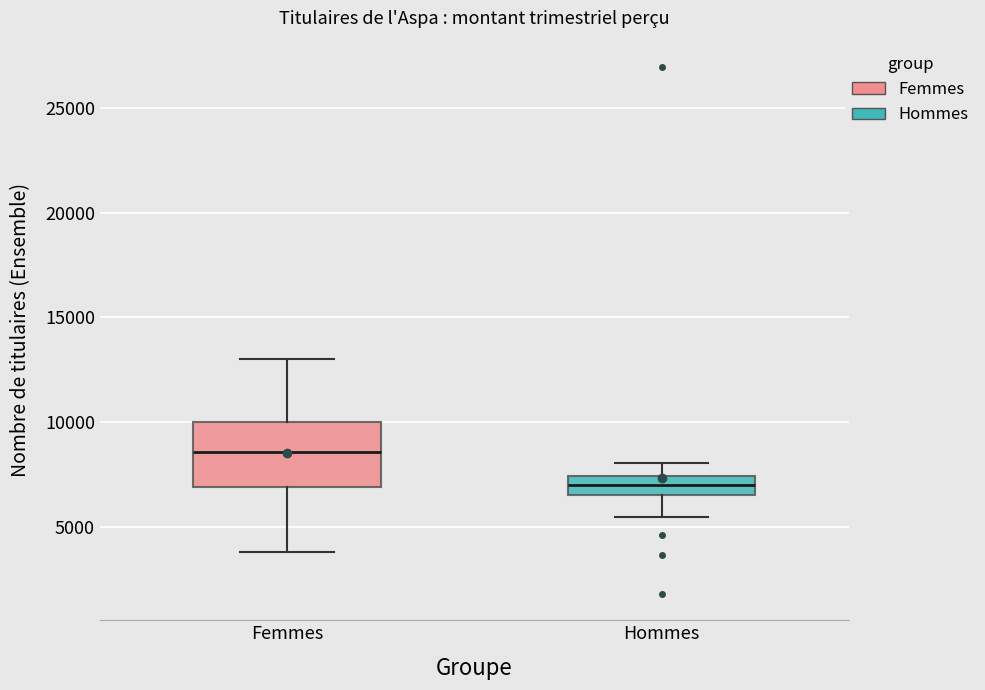

Which box is the tallest, from its lower edge to its upper edge?

Femmes